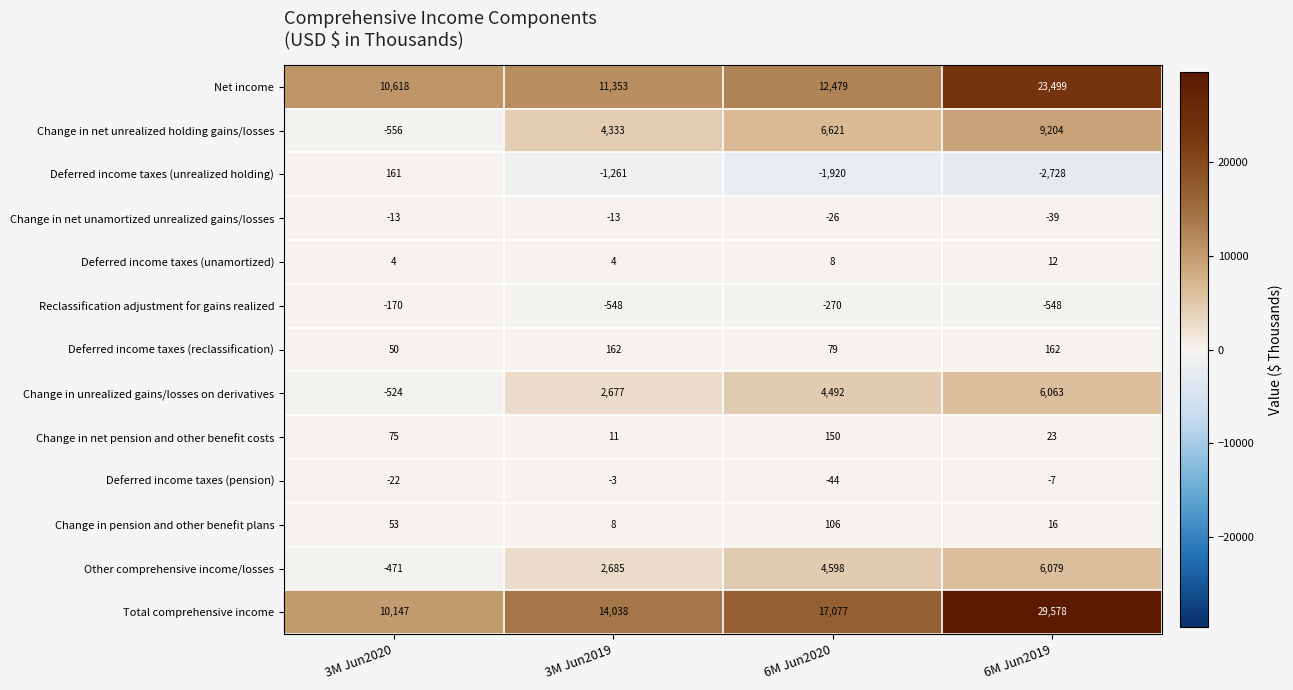

What is the difference between the maximum and minimum values in the Deferred income taxes (unrealized holding) series?

2889